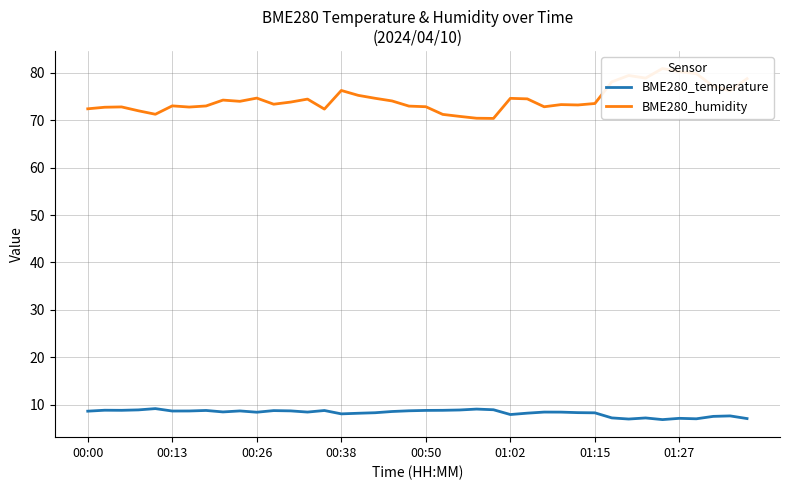

The BME280_temperature series shows 5.2 at 01:15. True or false?

False